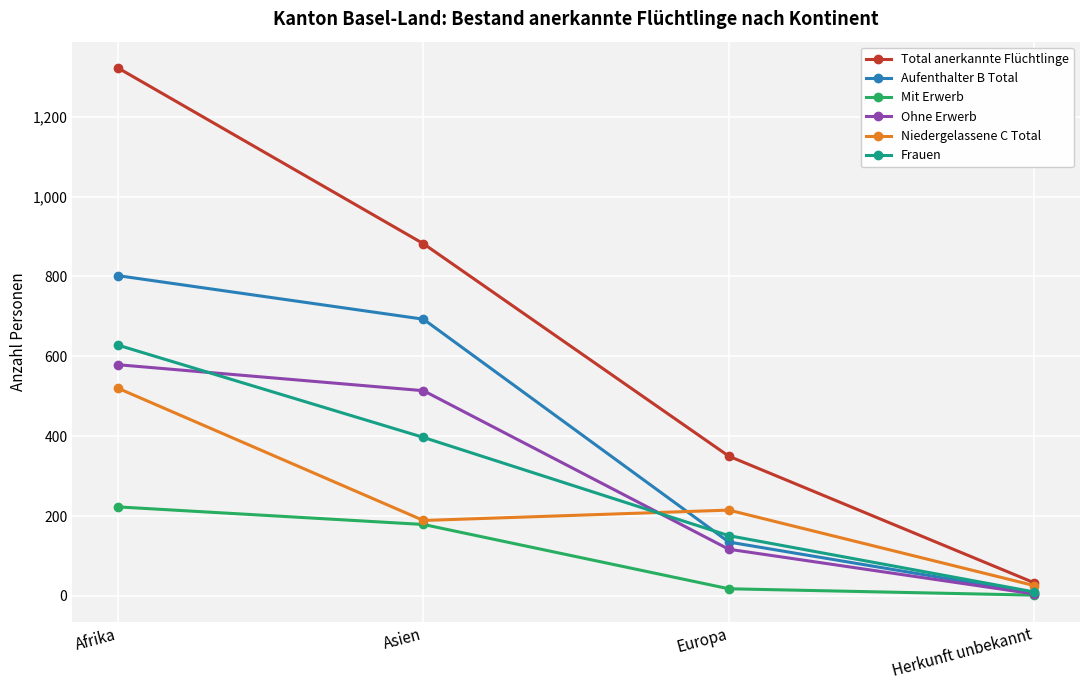

Where do Niedergelassene C Total and Ohne Erwerb first cross each other?

Asien and Europa